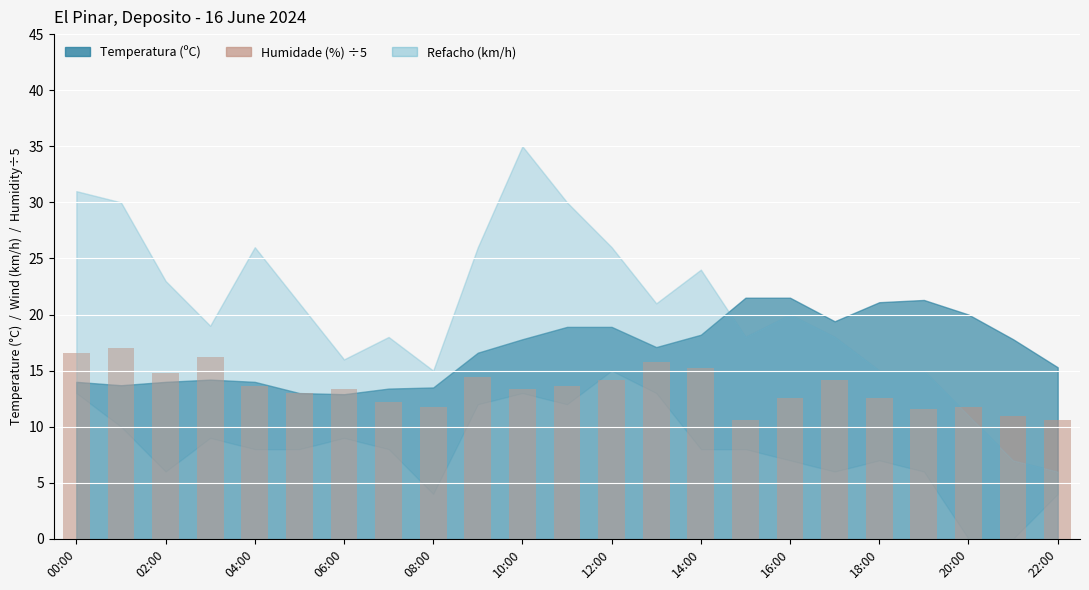

What is the value of the 3rd bar from the left?

14.8